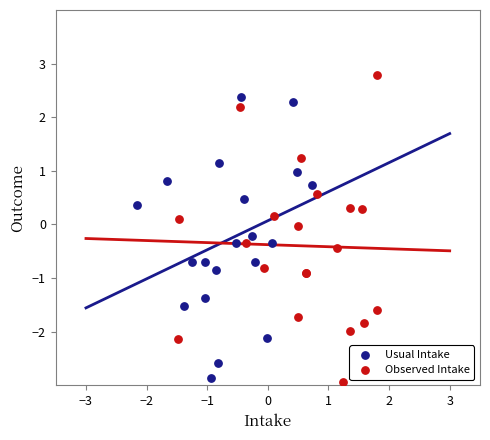

Which series contains the highest Y value?

Observed Intake